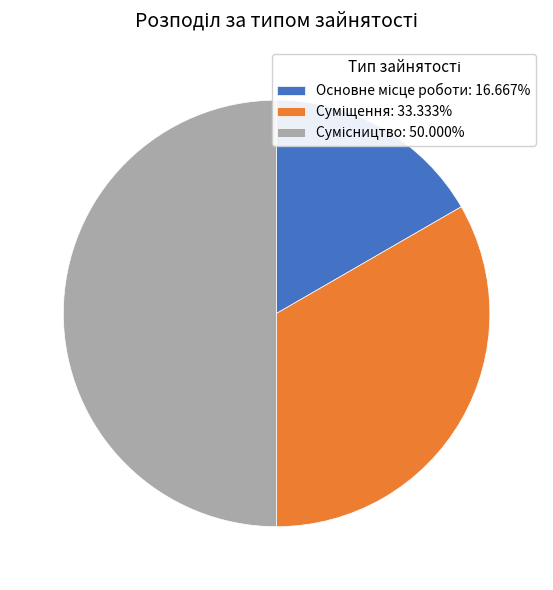

Count the number of slices in the pie.

3